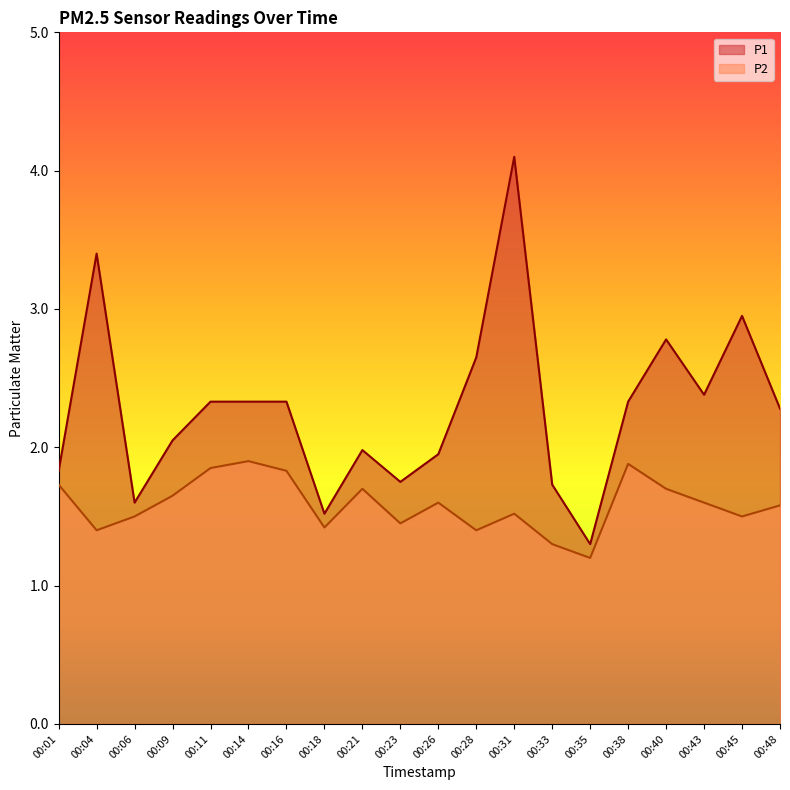

Which series changed the most between 00:06 and 00:26?

P1